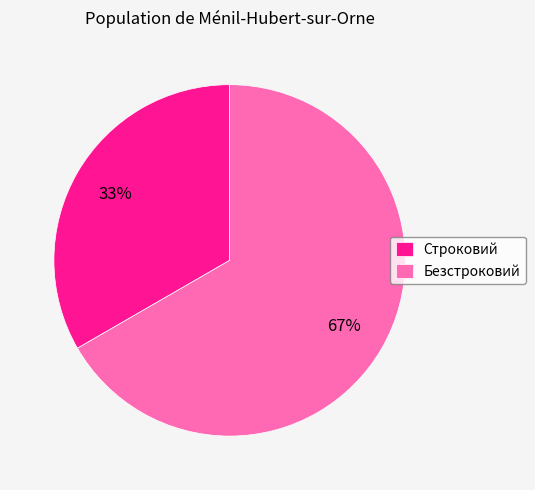

Does Строковий represent more than half of the total?

No